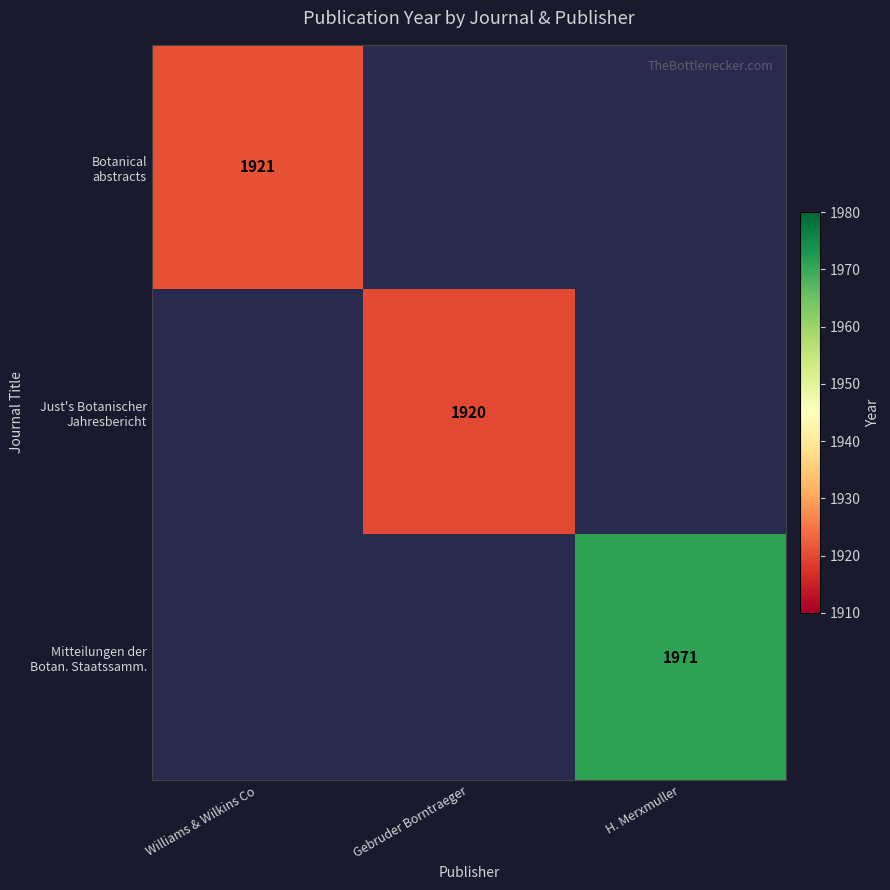

Between Williams & Wilkins Co and H. Merxmuller, which is larger?

H. Merxmuller